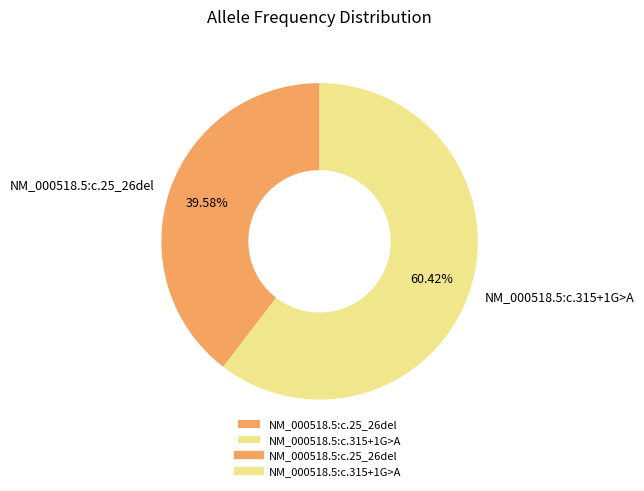

Which has a higher value, NM_000518.5:c.25_26del or NM_000518.5:c.315+1G>A?

NM_000518.5:c.315+1G>A